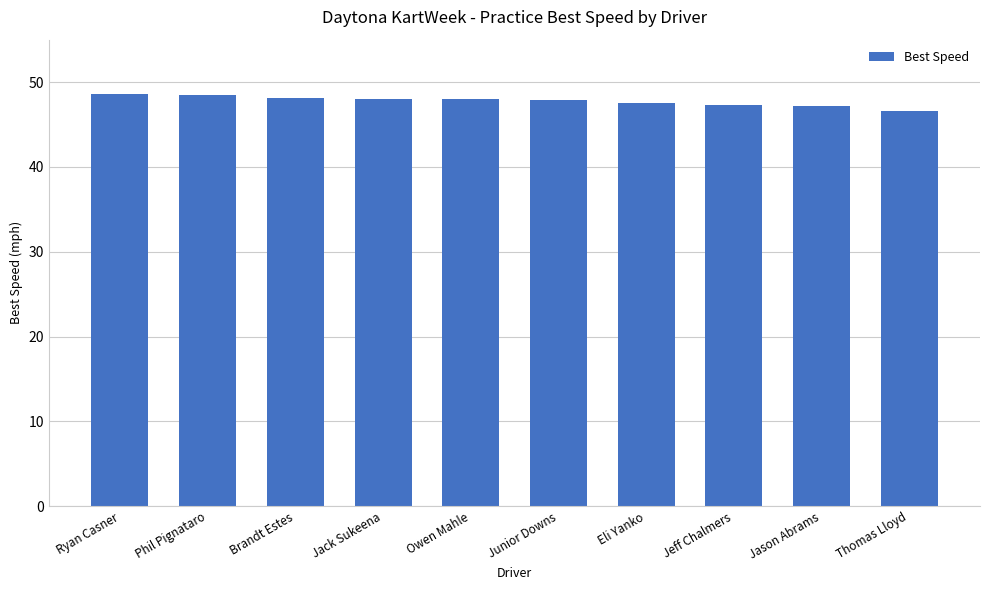

What value does the data have at Eli Yanko?

47.5